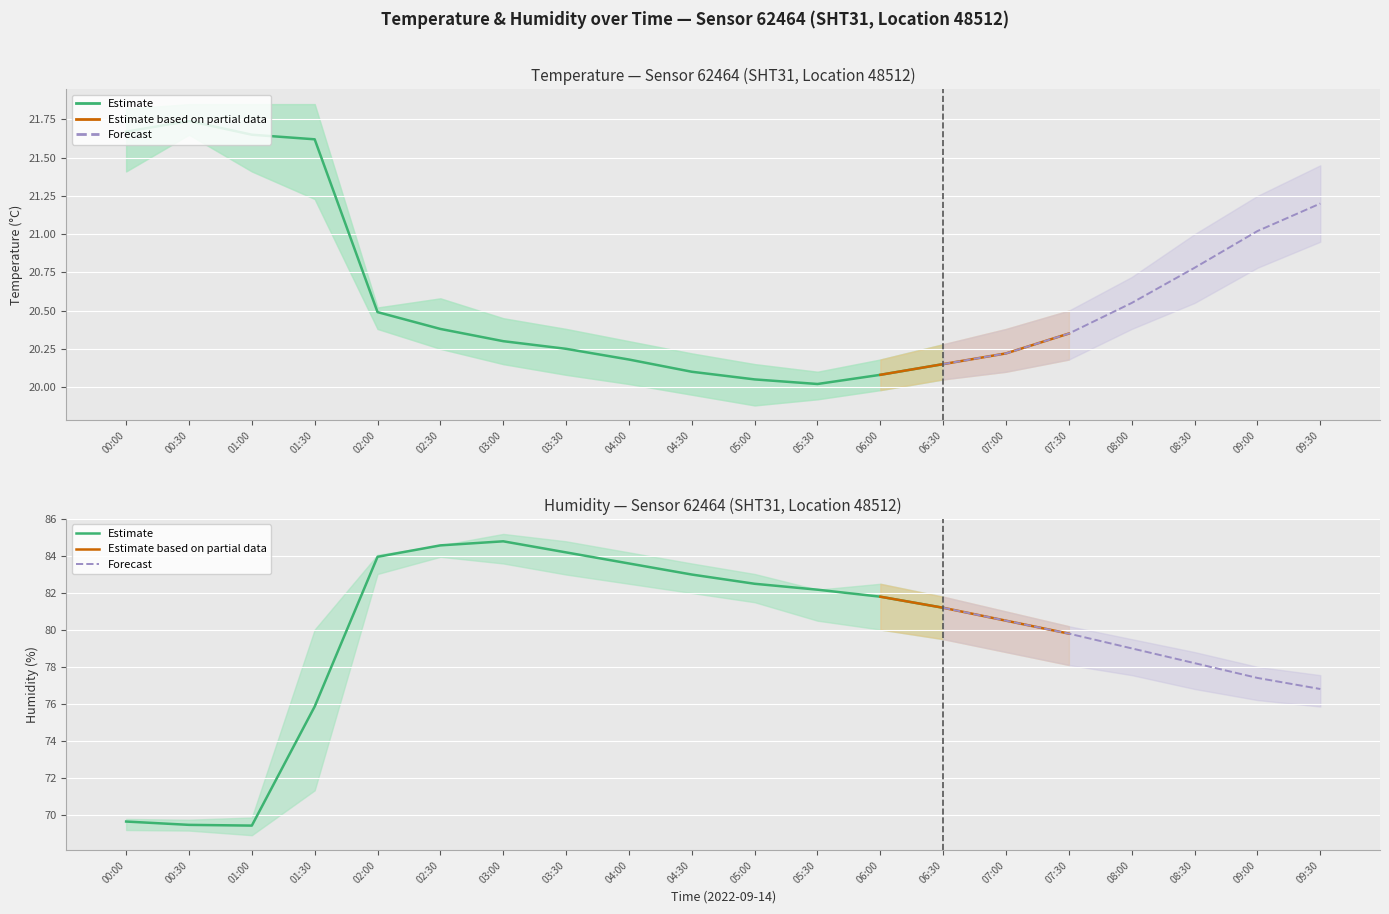

True or false: temperature_lower has more than 2 points higher than both neighbors.

False